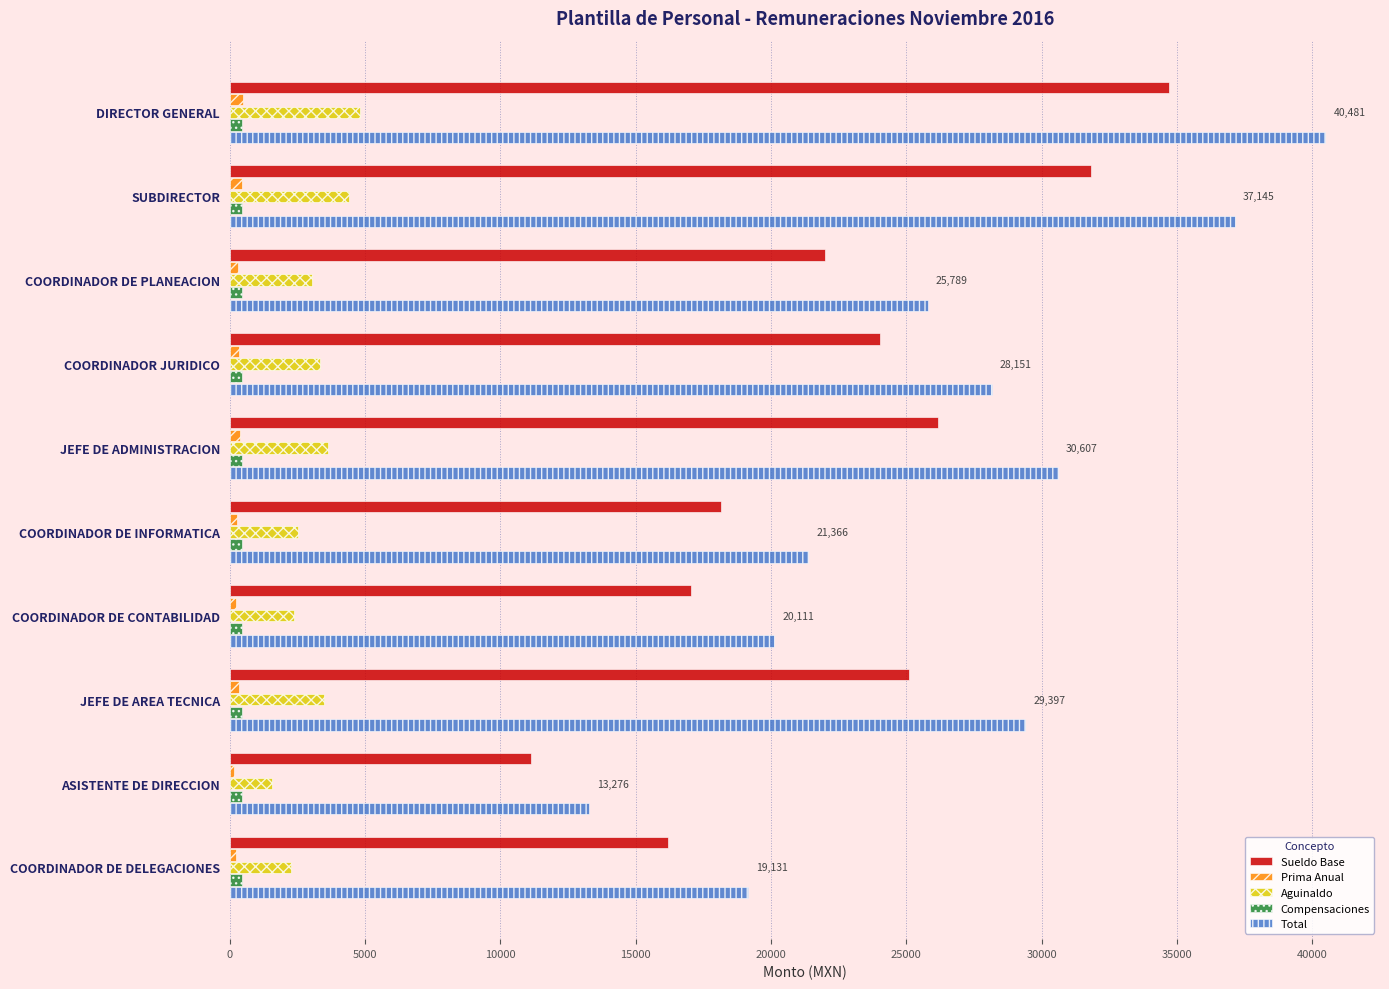

Is it true that Sueldo Base equals 42066.0 at JEFE DE ADMINISTRACION?

False